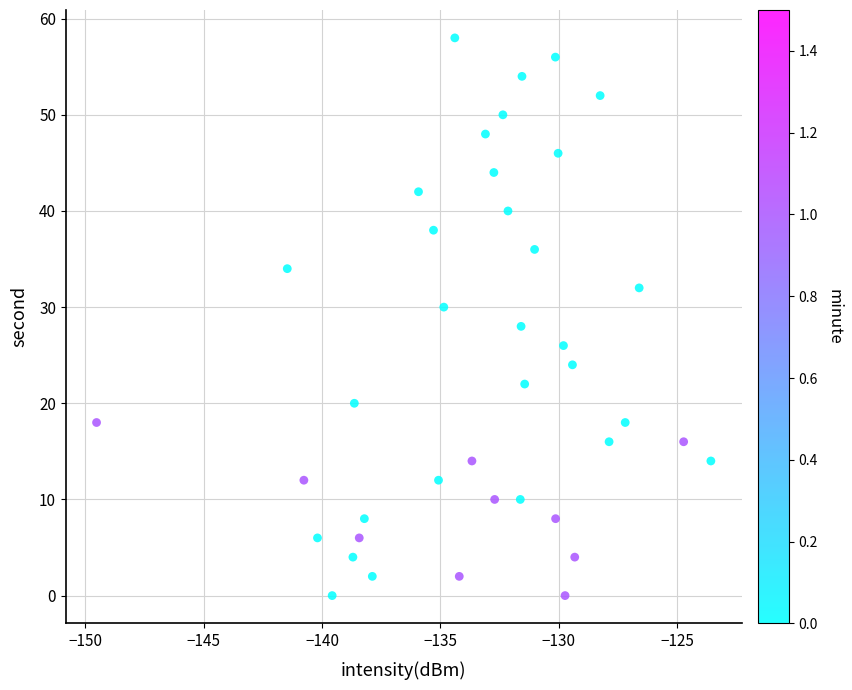

What is the range of Y values (max minus min)?

58